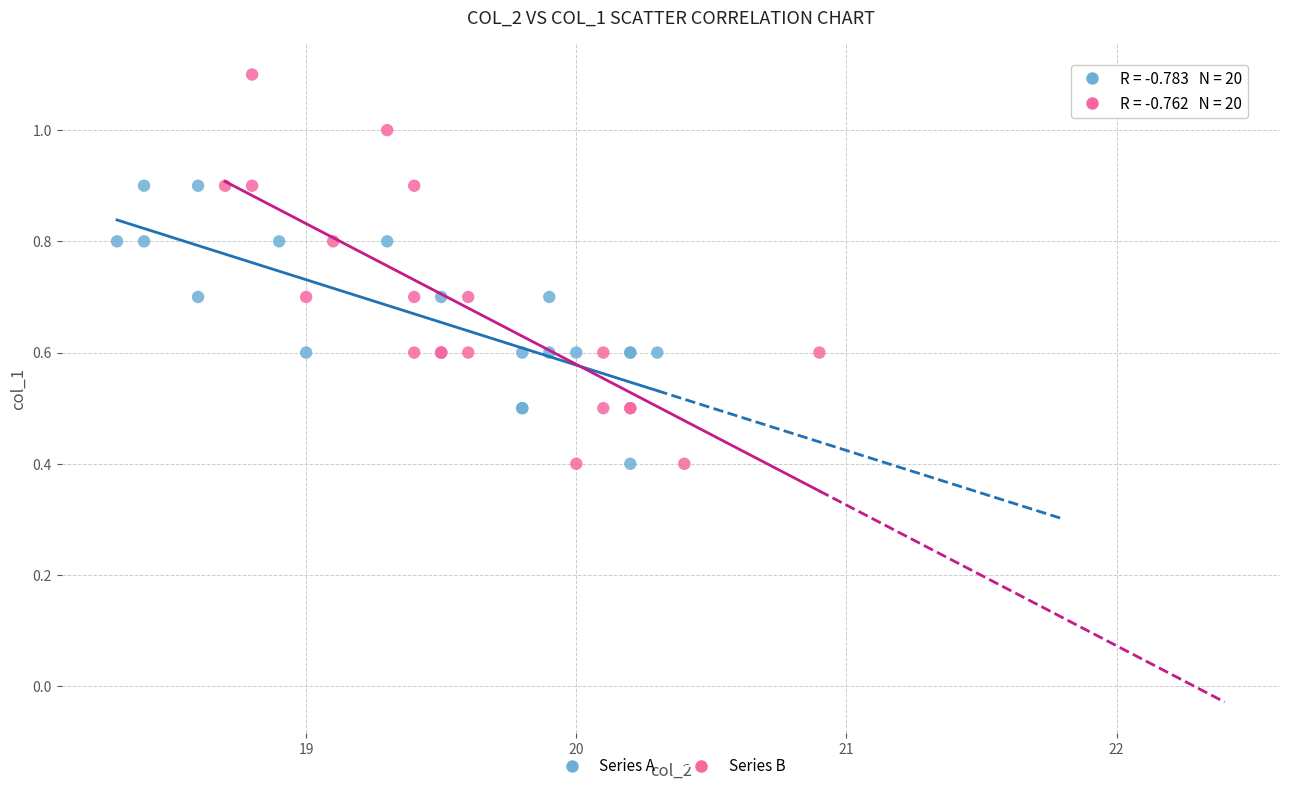

Which series reaches the maximum Y coordinate?

Series B